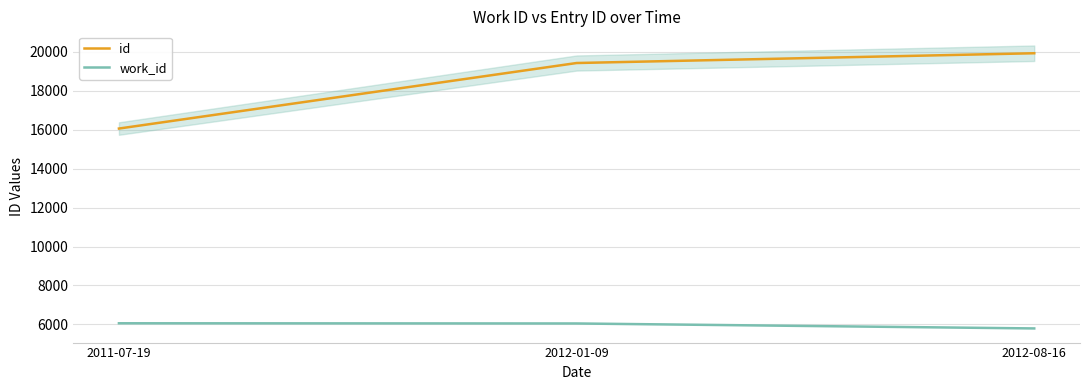

What is the average value of the work_id series?

5968